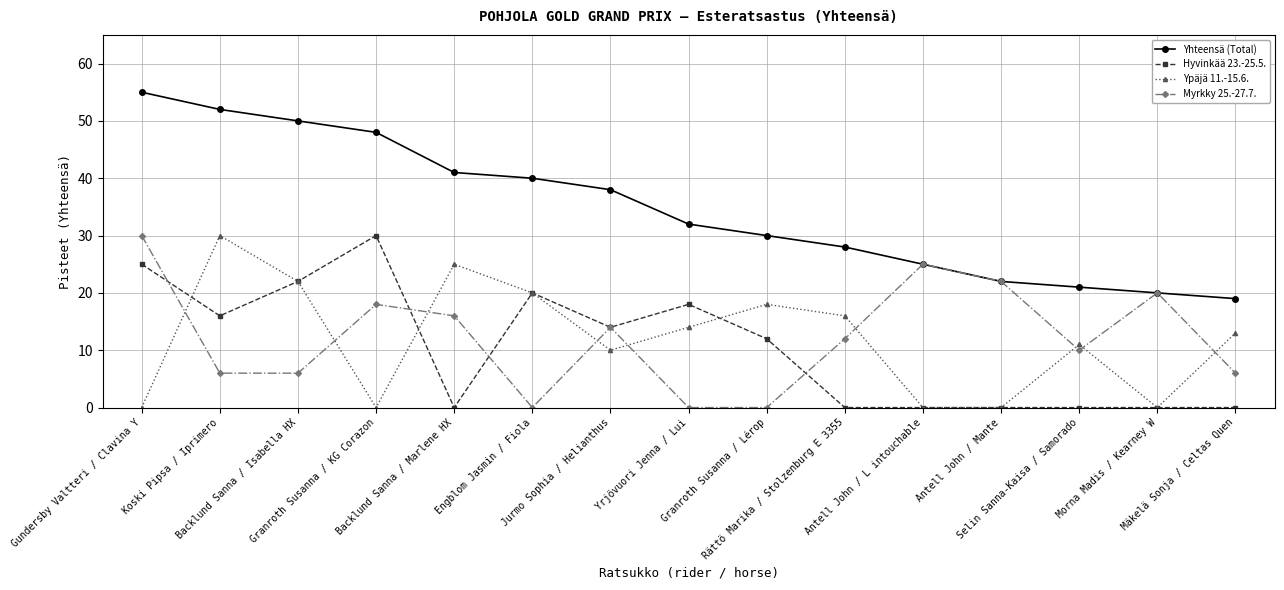

True or false: Ypäjä 11.-15.6. has more than 1 points higher than both neighbors.

True